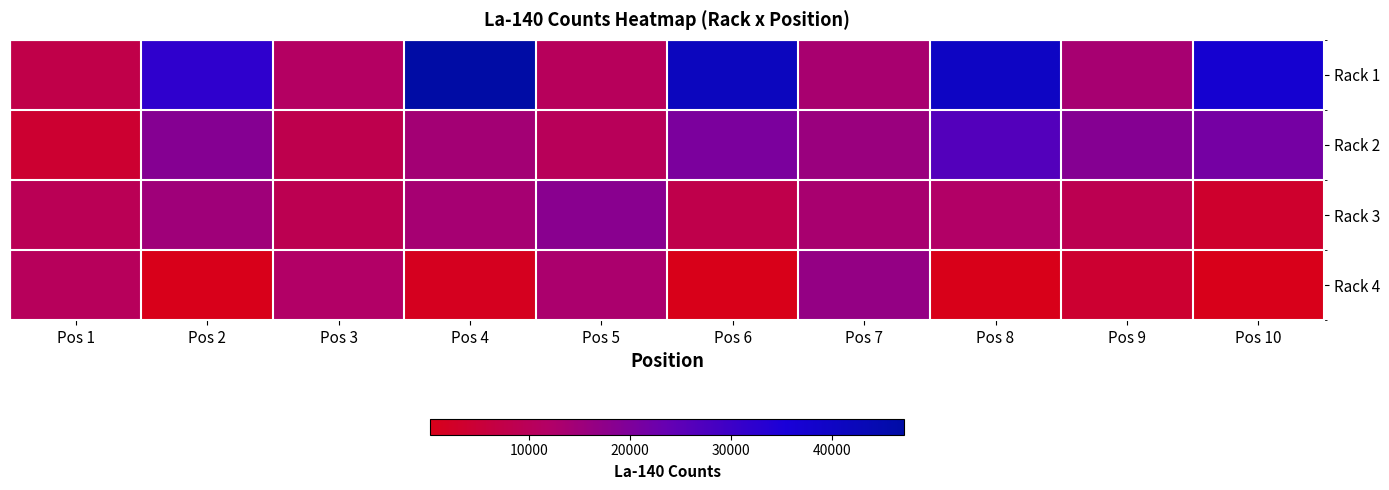

What is the total value across all series at Pos 9?

45453.1